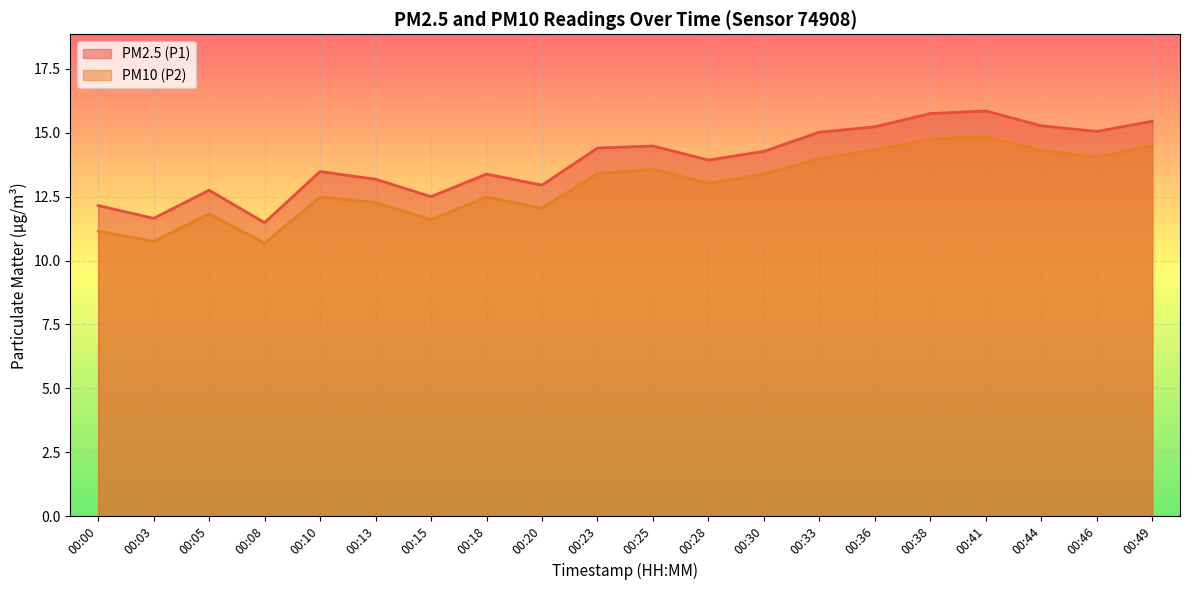

What are all the series names shown in the legend?

PM2.5 (P1), PM10 (P2)